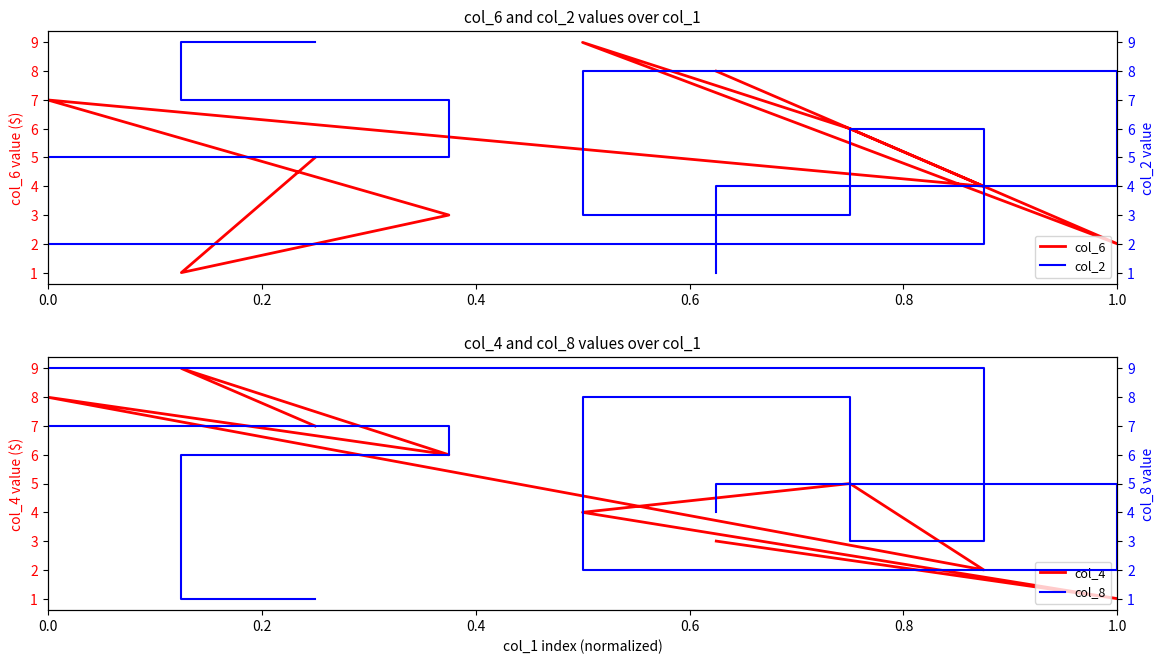

How many col_2 values are between 3 and 7?

5